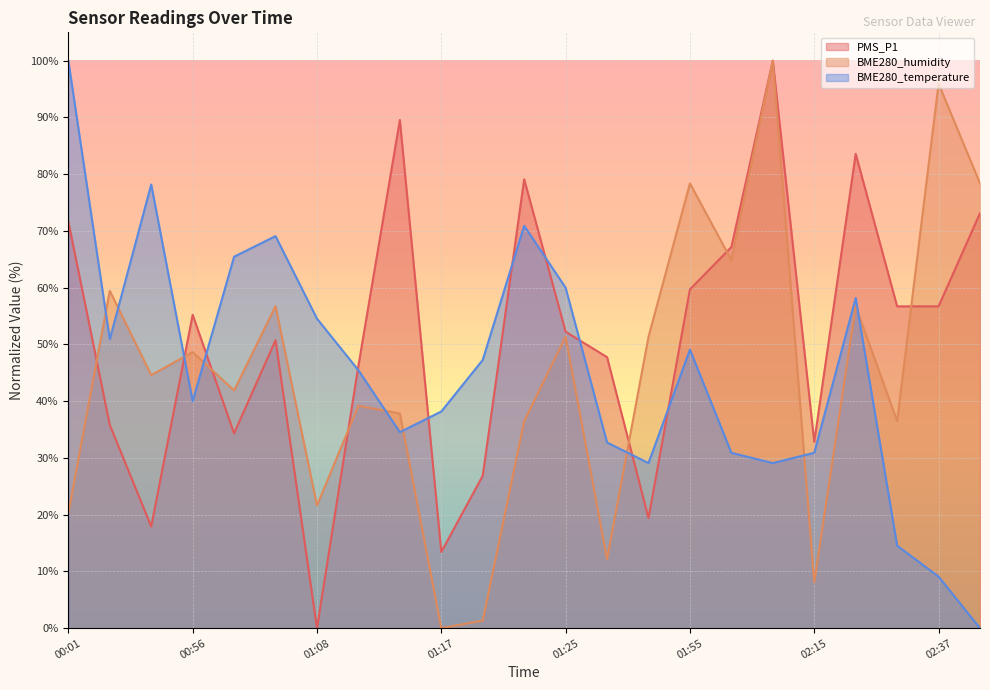

What is the label of the 20th point from the left?

02:25